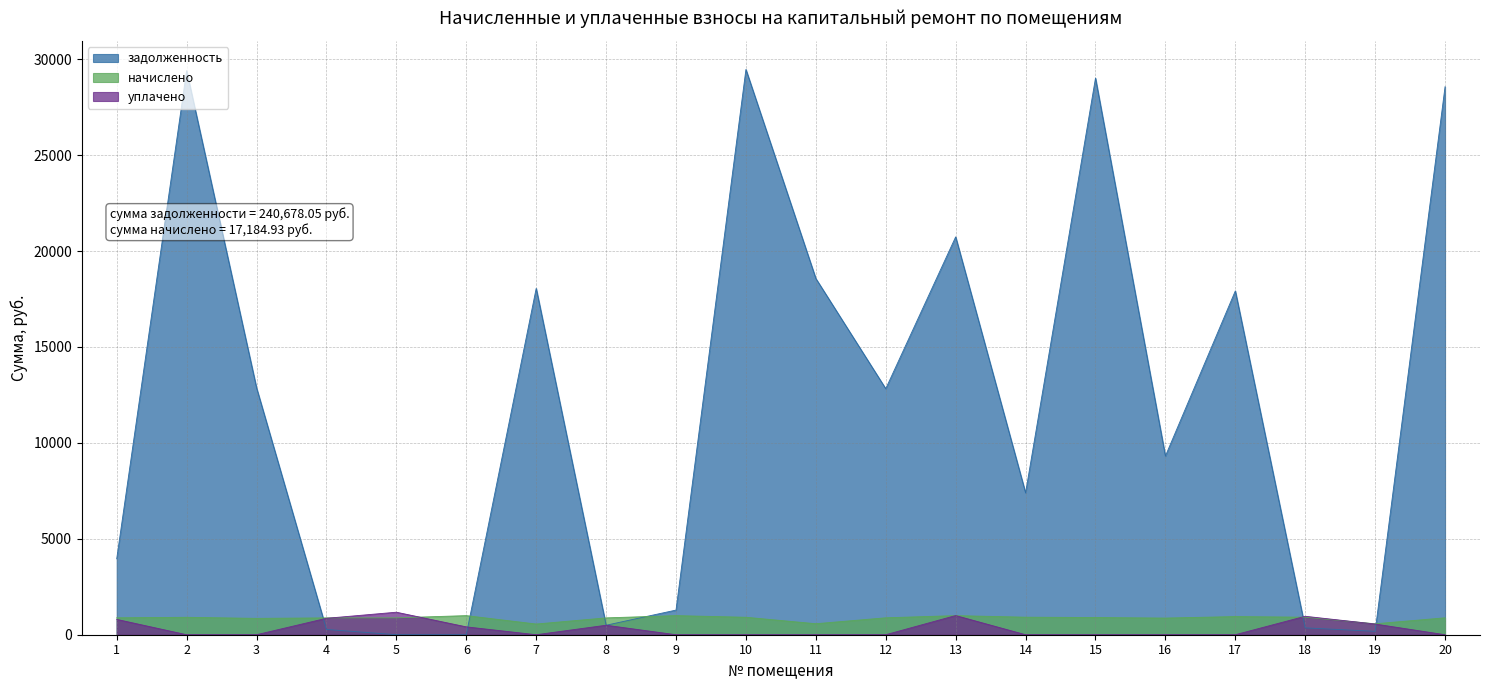

Read the задолженность value at 16.

9311.4